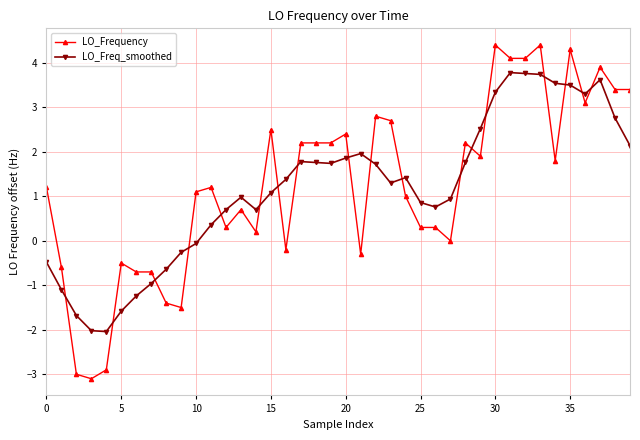

Rank the series by their maximum value, from lowest to highest.

LO_Freq_smoothed, LO_Frequency